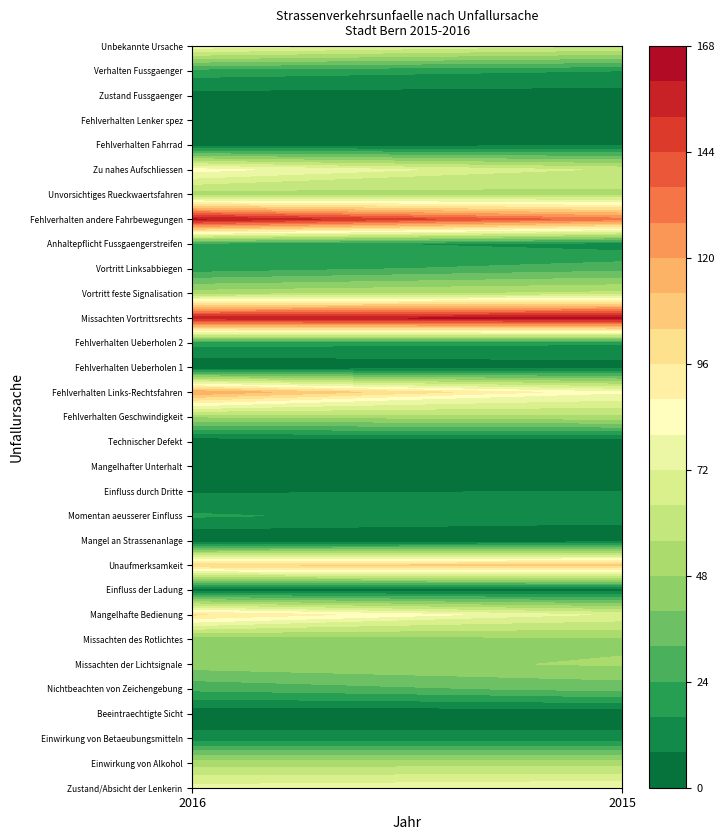

Rank the series by their maximum value, from highest to lowest.

Missachten Vortrittsrechts, Fehlverhalten andere Fahrbewegungen, Fehlverhalten Links-Rechtsfahren, Unaufmerksamkeit, Mangelhafte Bedienung, Zu nahes Aufschliessen, Zustand/Absicht der Lenkerin, Unbekannte Ursache, Vortritt feste Signalisation, Unvorsichtiges Rueckwaertsfahren, Fehlverhalten Geschwindigkeit, Einwirkung von Alkohol, Missachten der Lichtsignale, Missachten des Rotlichtes, Nichtbeachten von Zeichengebung, Vortritt Linksabbiegen, Anhaltepflicht Fussgaengerstreifen, Verhalten Fussgaenger, Fehlverhalten Ueberholen 2, Momentan aeusserer Einfluss, Einwirkung von Betaeubungsmitteln, Einfluss durch Dritte, Fehlverhalten Fahrrad, Zustand Fussgaenger, Mangelhafter Unterhalt, Fehlverhalten Ueberholen 1, Einfluss der Ladung, Beeintraechtigte Sicht, Mangel an Strassenanlage, Technischer Defekt, Fehlverhalten Lenker spez